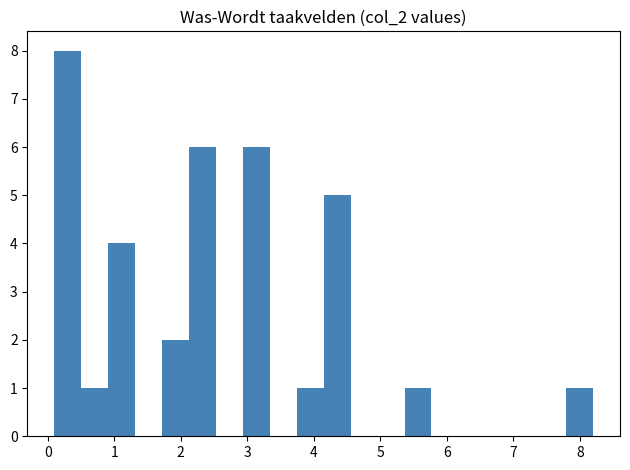

Reading left to right, transcribe this chart: for each bar, give the range it covers on the x-axis and its height. Neither the bar edges nor the heights are printed on the chart, so give them approximately, as read against the axes.

0.1 to 0.5: 8
0.5 to 0.9: 1
0.9 to 1.3: 4
1.3 to 1.7: 0
1.7 to 2.1: 2
2.1 to 2.5: 6
2.5 to 2.9: 0
2.9 to 3.3: 6
3.3 to 3.7: 0
3.7 to 4.2: 1
4.2 to 4.6: 5
4.6 to 5.0: 0
5.0 to 5.4: 0
5.4 to 5.8: 1
5.8 to 6.2: 0
6.2 to 6.6: 0
6.6 to 7.0: 0
7.0 to 7.4: 0
7.4 to 7.8: 0
7.8 to 8.2: 1